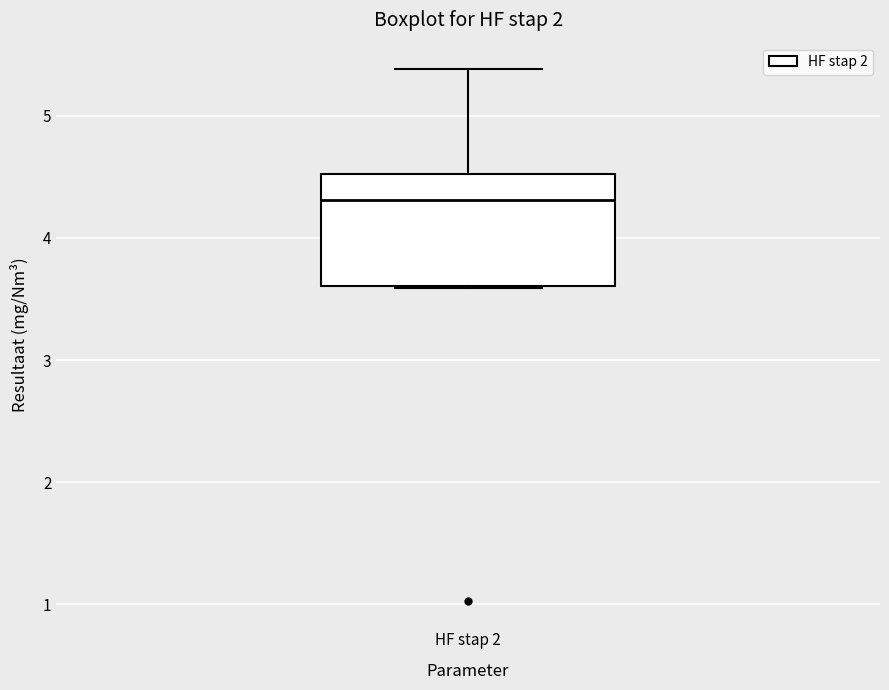

Transcribe this box plot: give where the median line is, the range the box spans, and where the two whiskers end, as read against the y-axis. The values are not printed on the chart, so give them approximately, as read against the axis.

median 4.3, box 3.6 to 4.5, whiskers 3.6 to 5.4